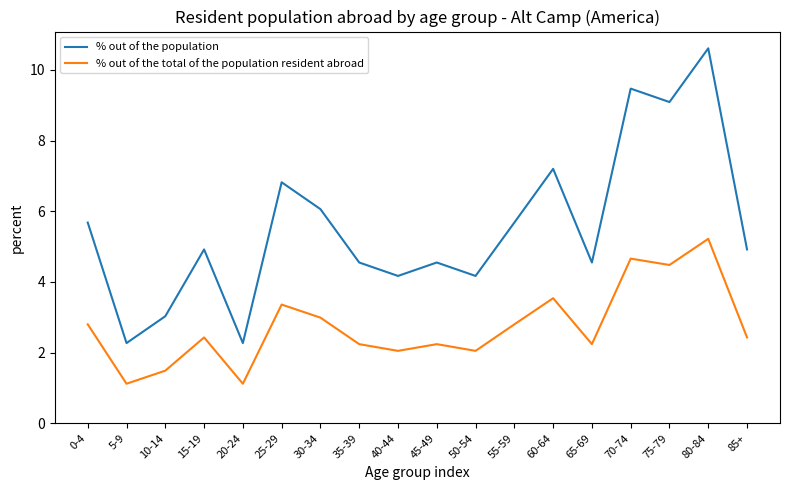

Count the number of categories in the chart.

18